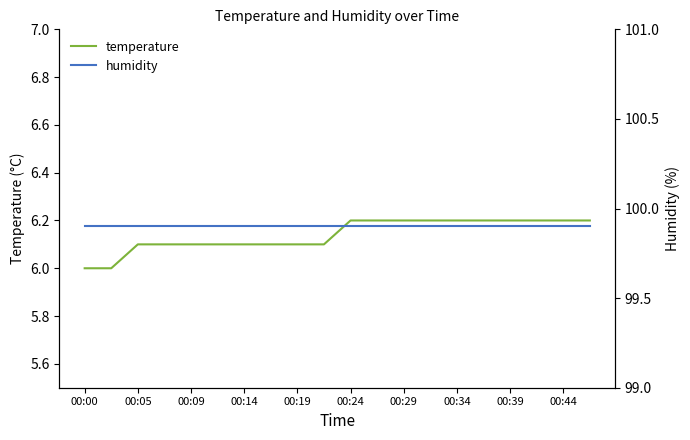

Between 00:00 and 13, which series saw the biggest shift?

temperature